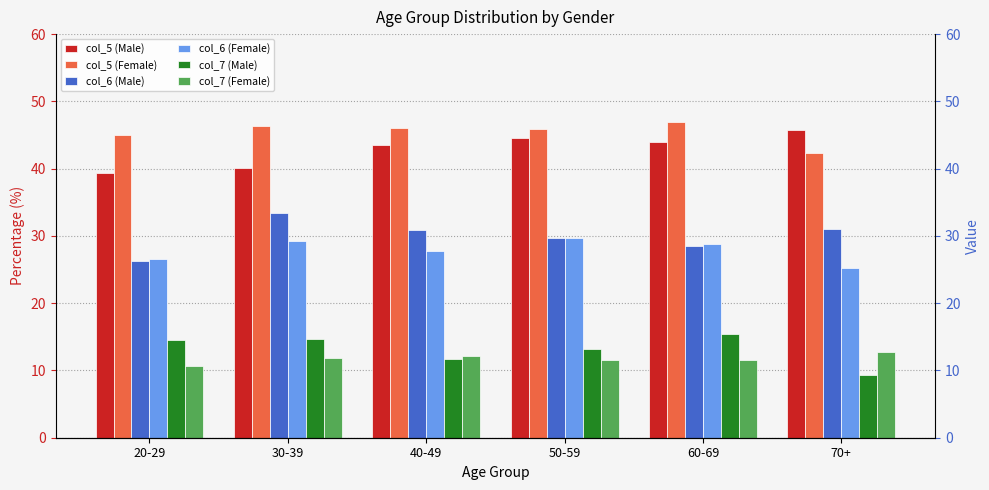

Reading left to right, what are all the values shown in this chart?

col_5 (Male): 39.3	40.1	43.5	44.5	44.0	45.8
col_5 (Female): 45.0	46.4	46.1	45.9	46.9	42.4
col_6 (Male): 26.2	33.4	30.9	29.7	28.5	31.0
col_6 (Female): 26.6	29.2	27.7	29.7	28.8	25.2
col_7 (Male): 14.6	14.7	11.7	13.2	15.4	9.3
col_7 (Female): 10.7	11.9	12.2	11.5	11.6	12.8